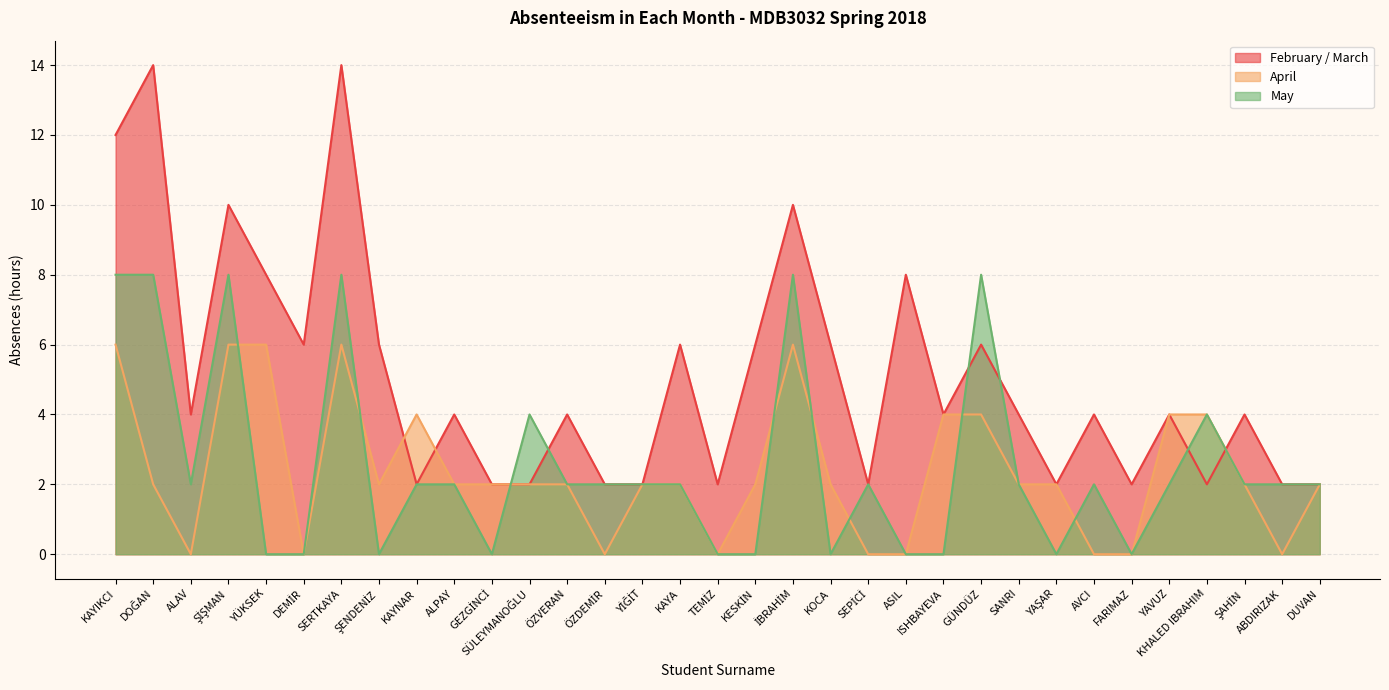

Count the number of categories in the chart.

33